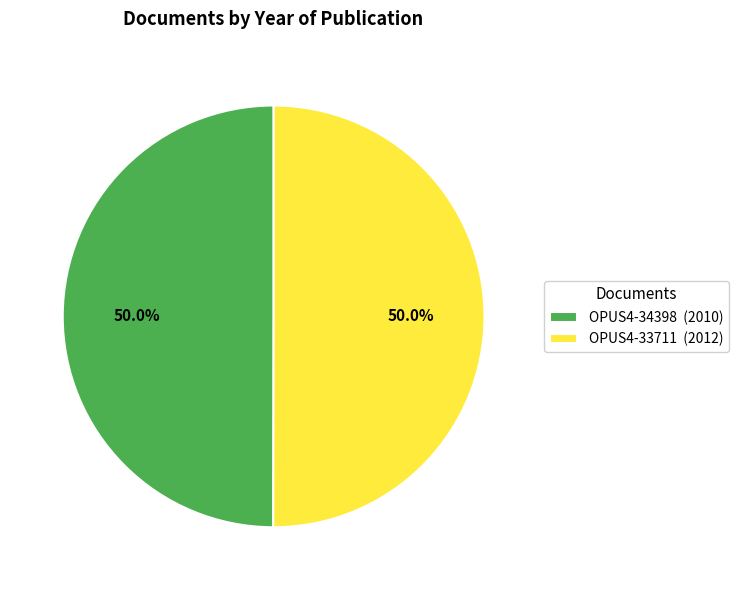

To the nearest percent, what portion does OPUS4-34398 represent?

50%